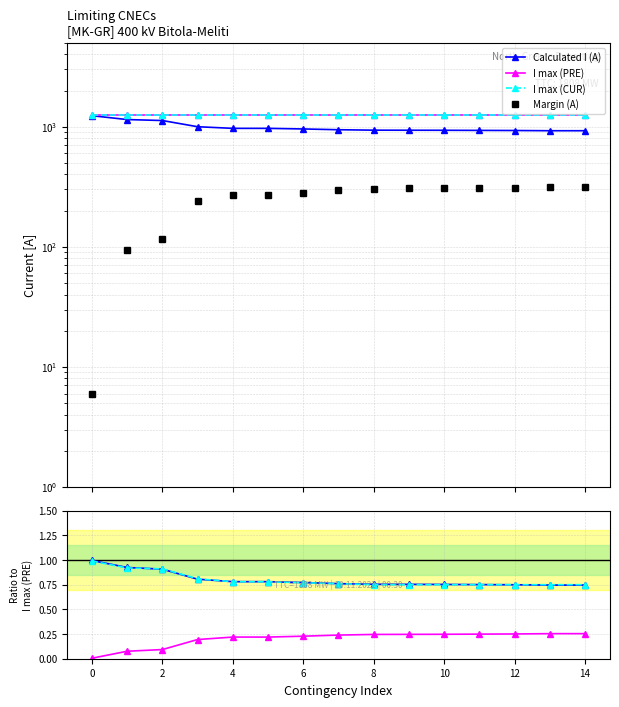

True or false: Margin (A) and Calculated I (A) intersect in this chart.

False